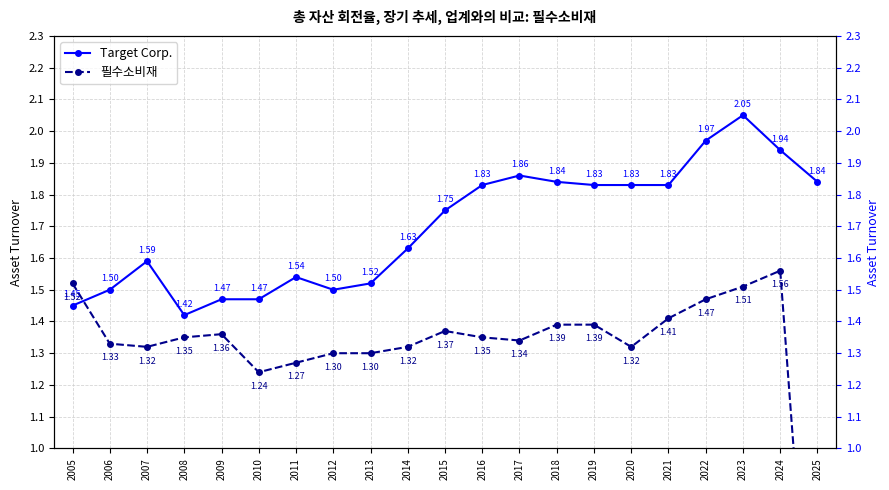

What is the difference between the 필수소비재 values at 2010 and 2022?

0.2